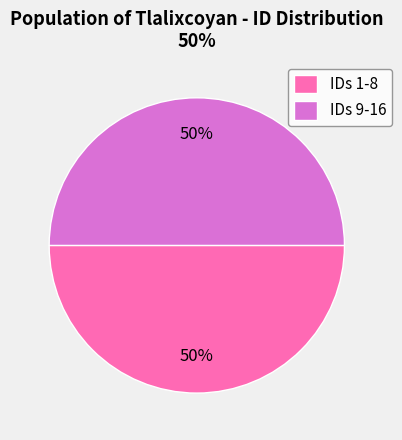

Is the sum of IDs 1-8 and IDs 9-16 greater than half?

Yes